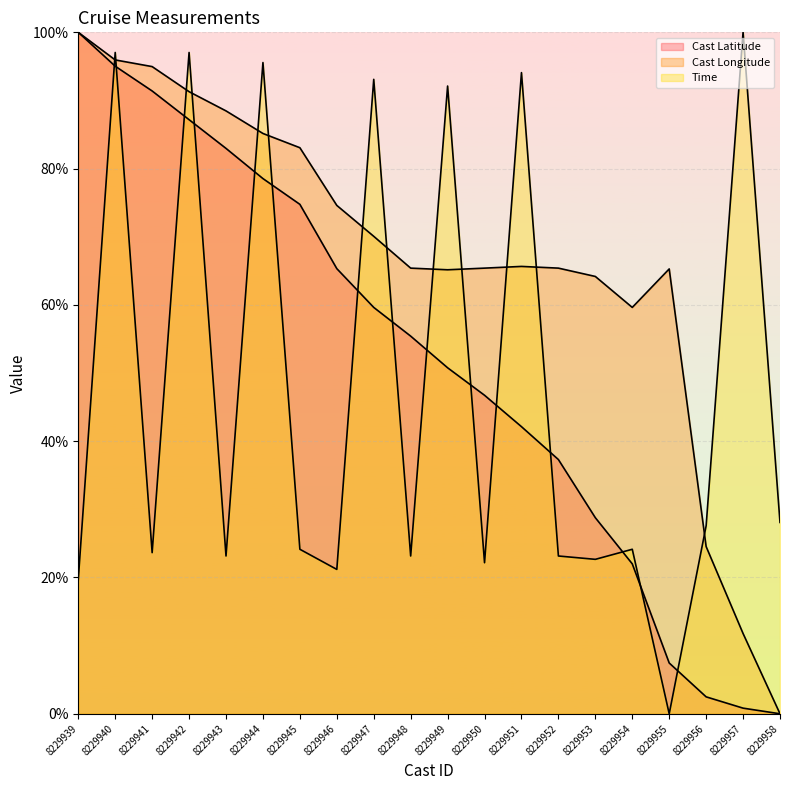

The value of Cast Longitude (line) at 8229948 is 113.4. True or false?

False